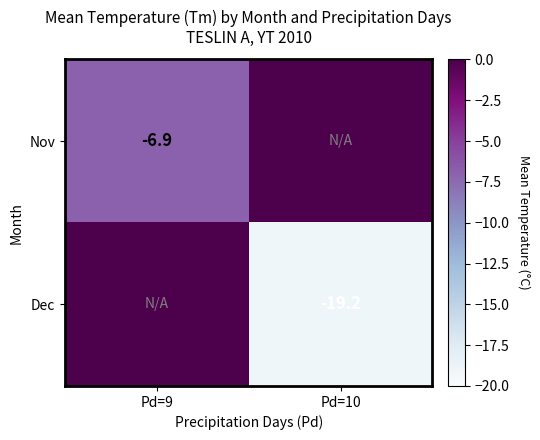

The Dec series shows -19.2 at Pd=10. True or false?

True